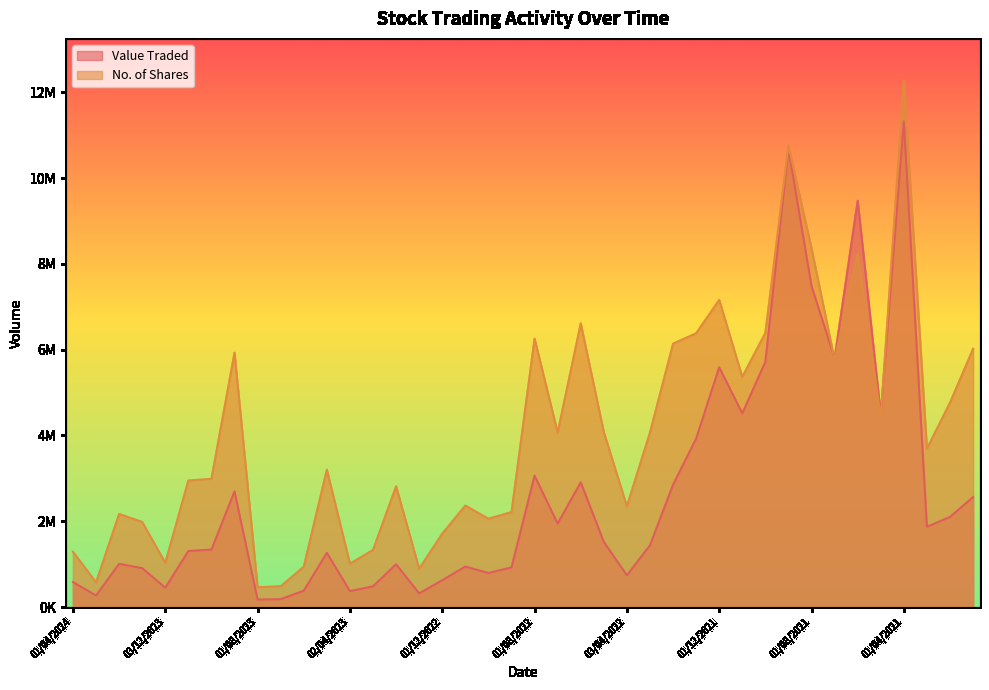

Read the Value Traded value at 01/03/2023.

484394